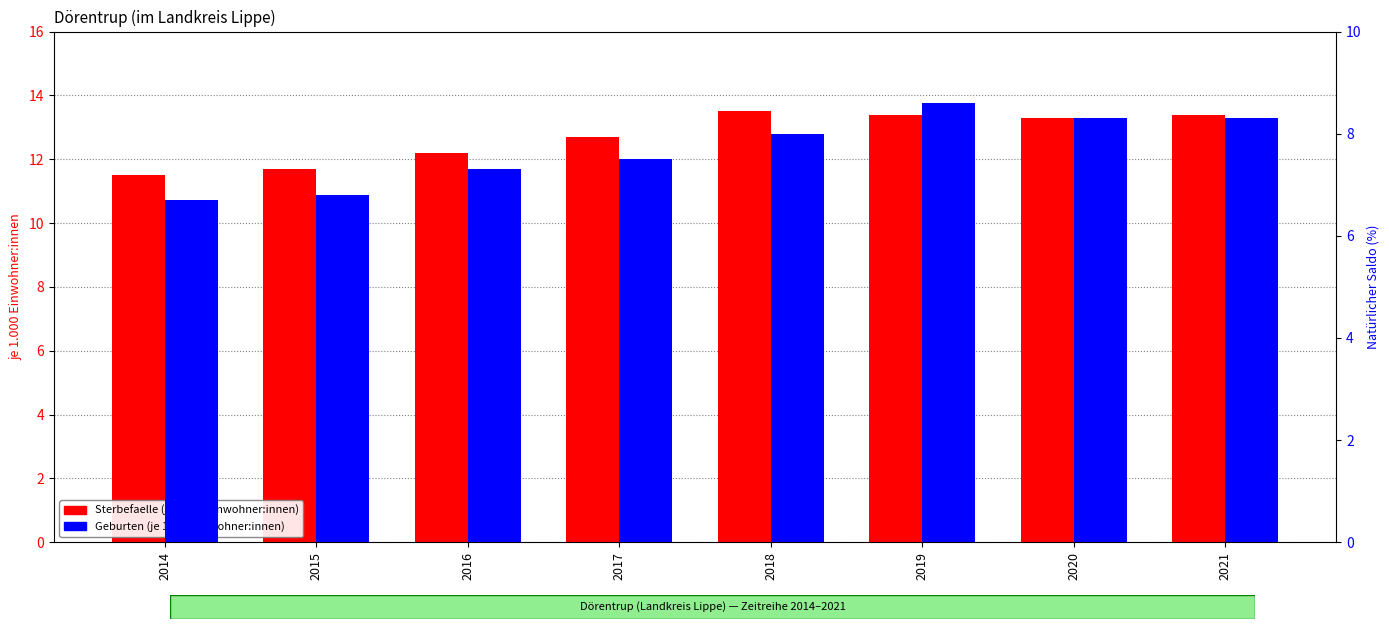

Reading left to right, transcribe all the data shown in this chart.

Sterbefaelle (je 1.000 Einwohner): 11.5	11.7	12.2	12.7	13.5	13.4	13.3	13.4
Geburten (je 1.000 Einwohner): 6.7	6.8	7.3	7.5	8.0	8.6	8.3	8.3